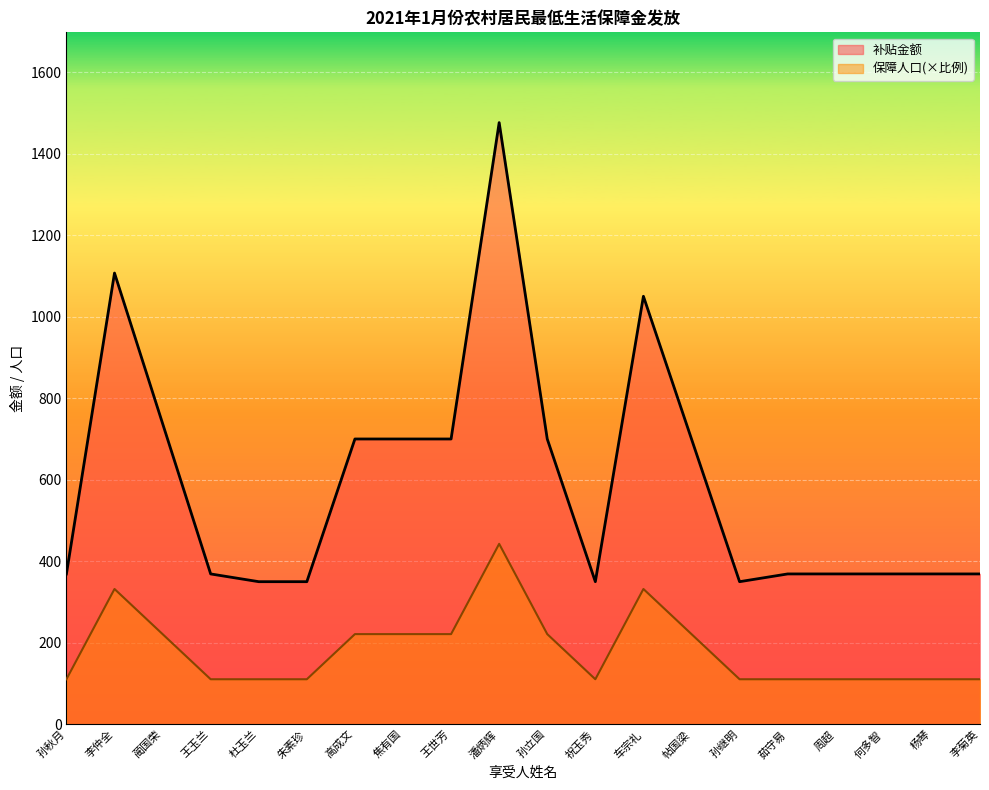

Which category has the highest value in the 补贴金额 series?

潘炳辉